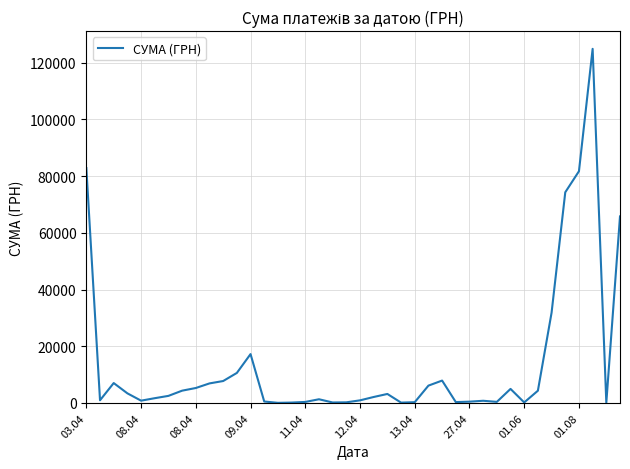

What is the difference between the maximum and minimum values?

124867.4